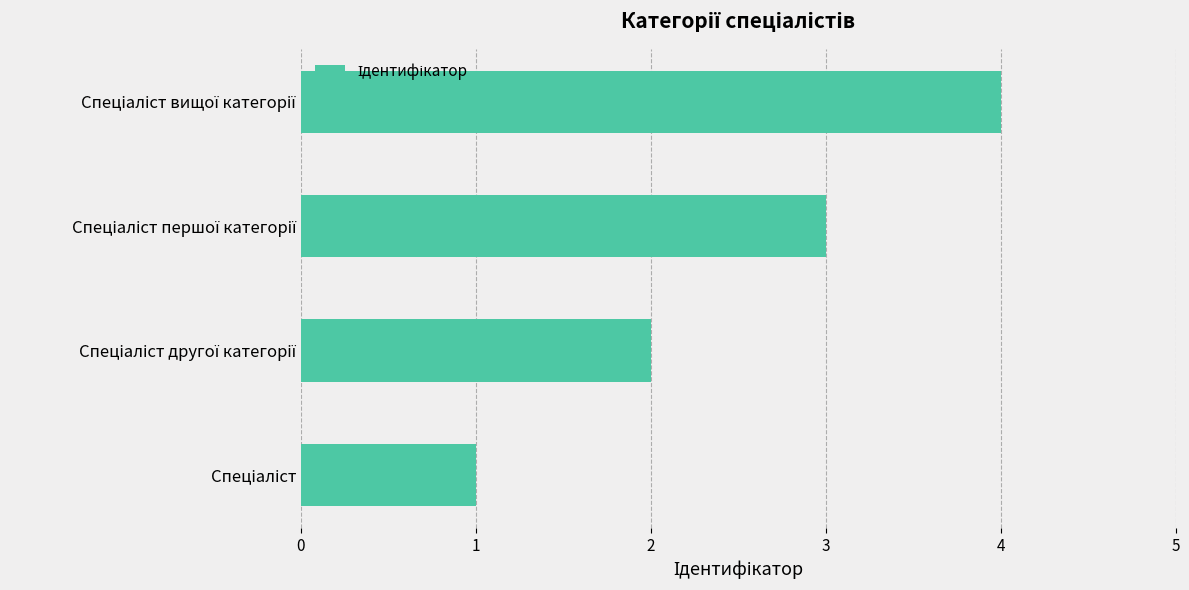

What is the maximum value shown in the chart?

4